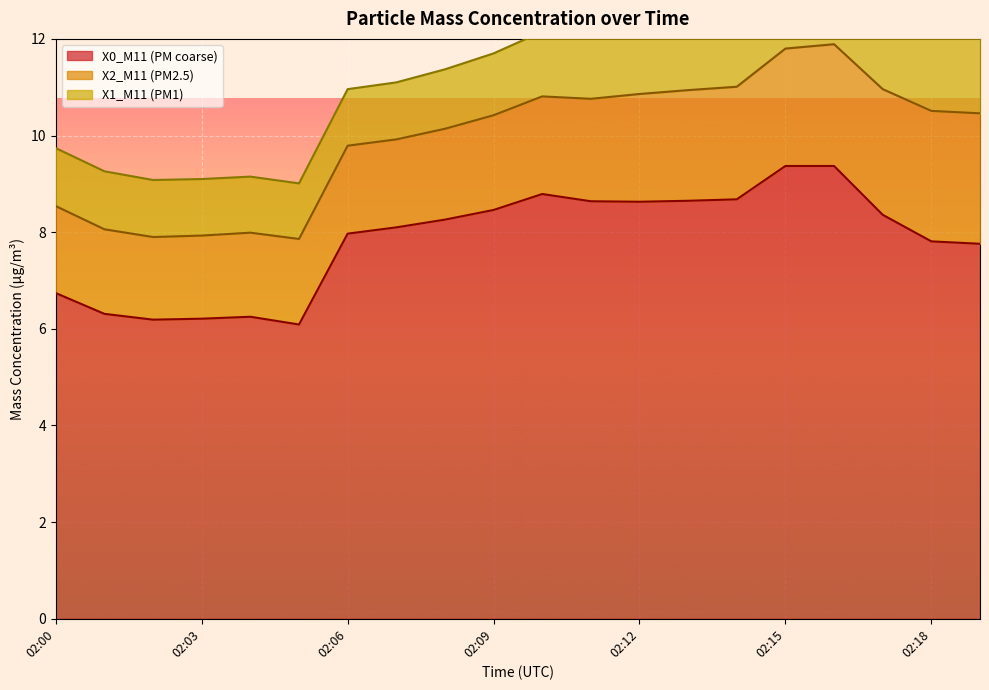

Between 02:07 and 02:17, which series saw the biggest shift?

X2_M11 (PM2.5)